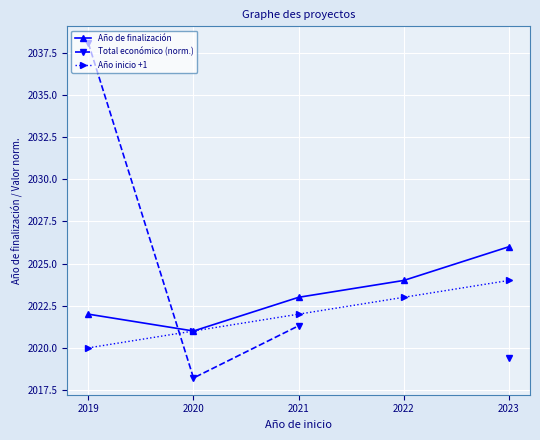

True or false: Total económico (norm.) has more than 1 interior local peaks.

False